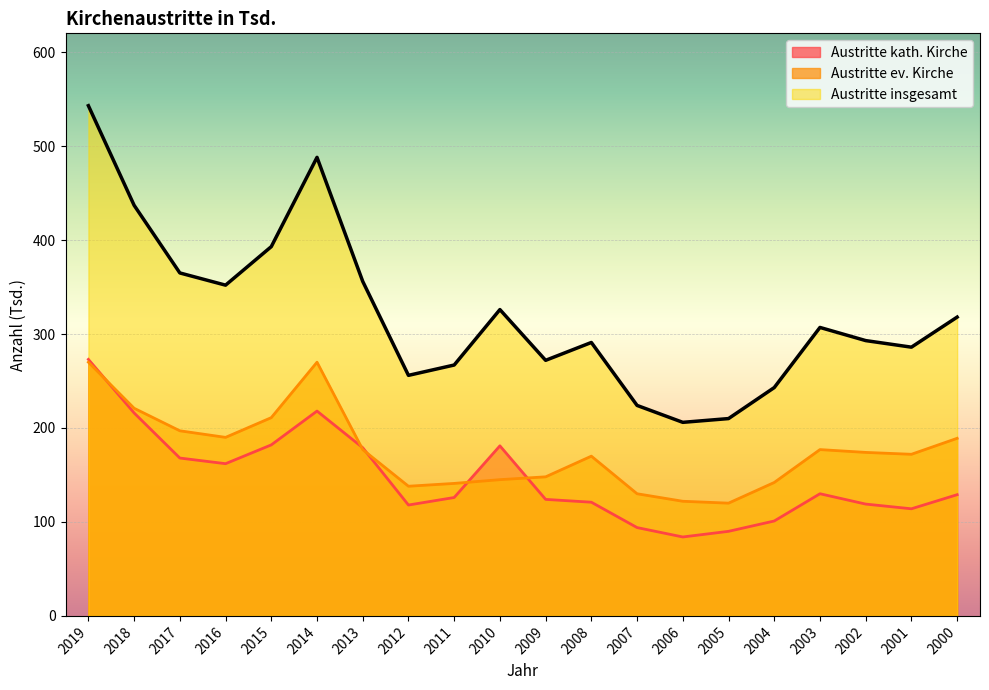

True or false: Austritte kath. Kirche has more than 0 interior local peaks.

True